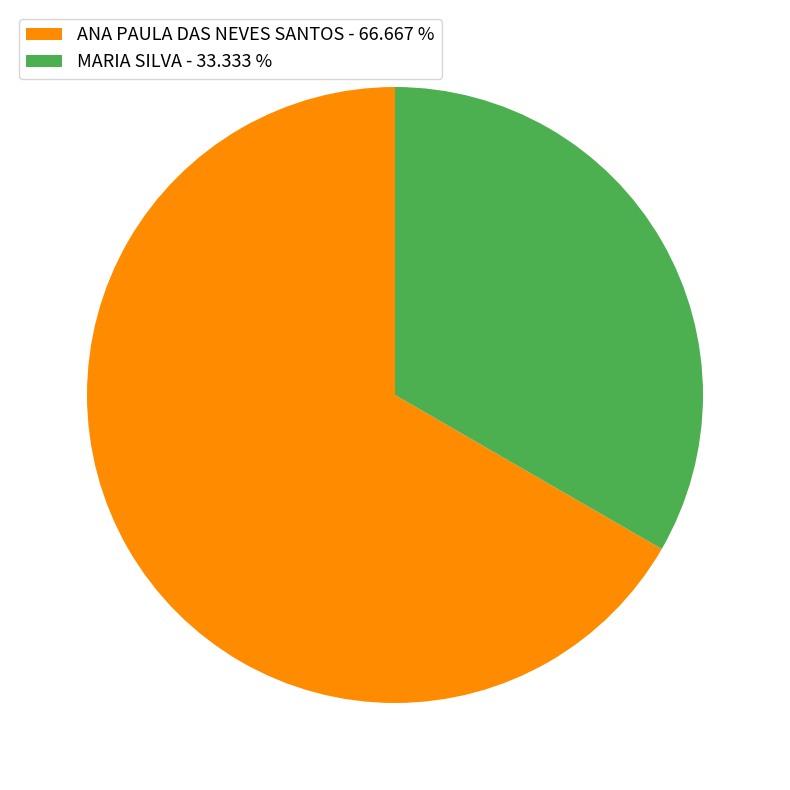

Which slice is the smallest?

MARIA SILVA